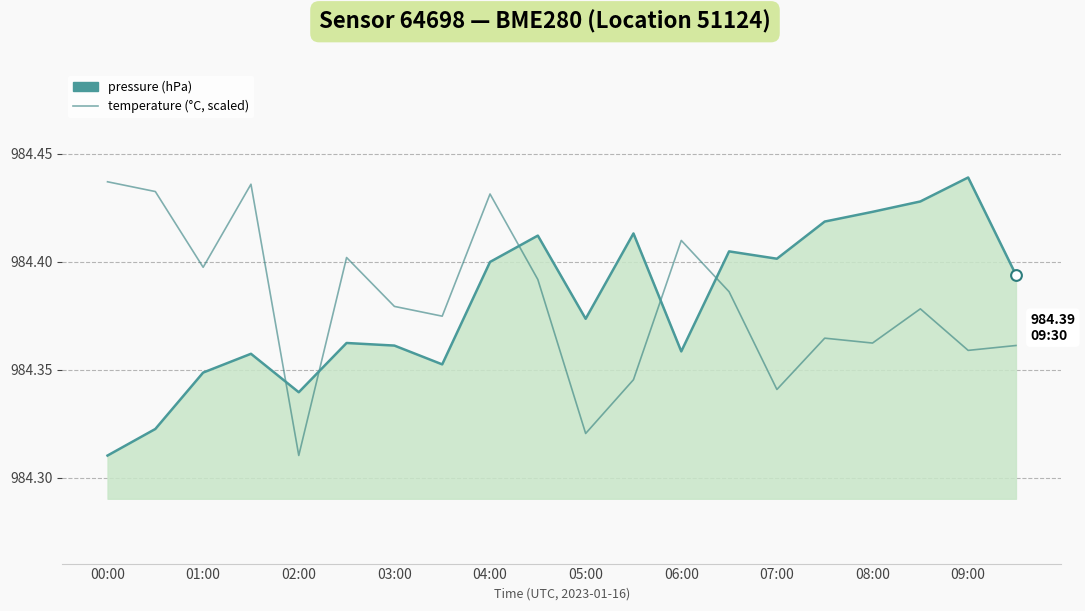

What are all the series names shown in the legend?

pressure (hPa), temperature (°C, scaled)